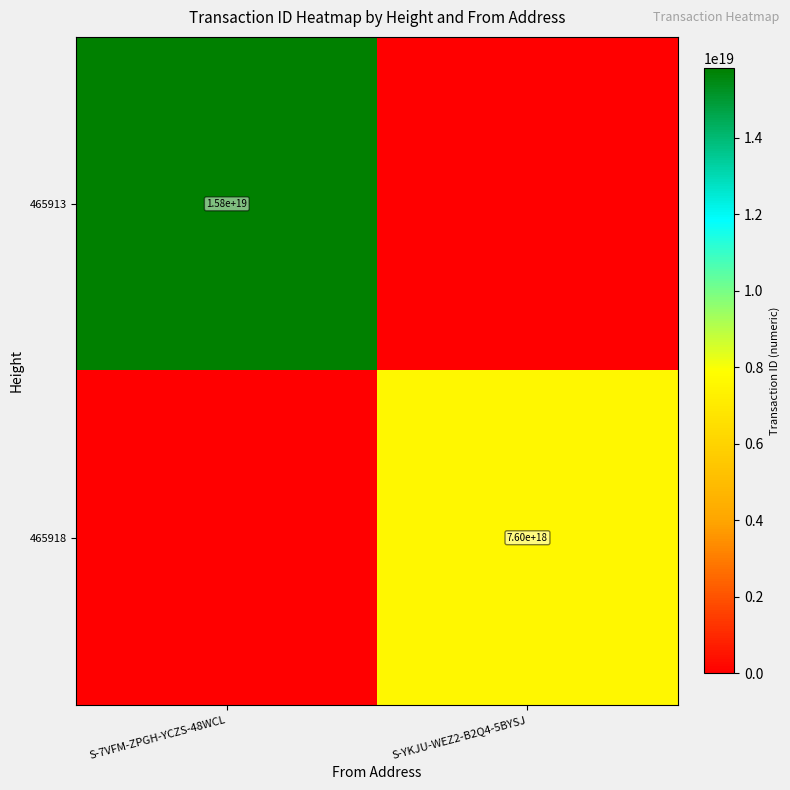

What is the total value across all series at S-YKJU-WEZ2-B2Q4-5BYSJ?

7601985671832825856